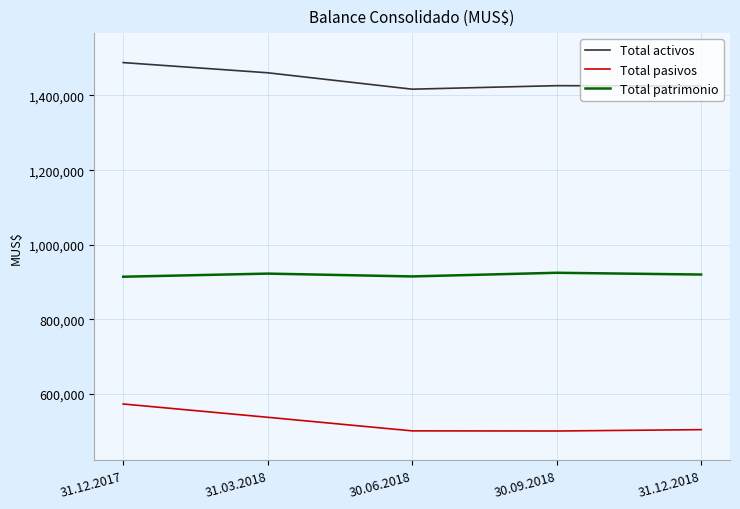

What is the difference between the maximum and minimum values in the Total pasivos series?

72375